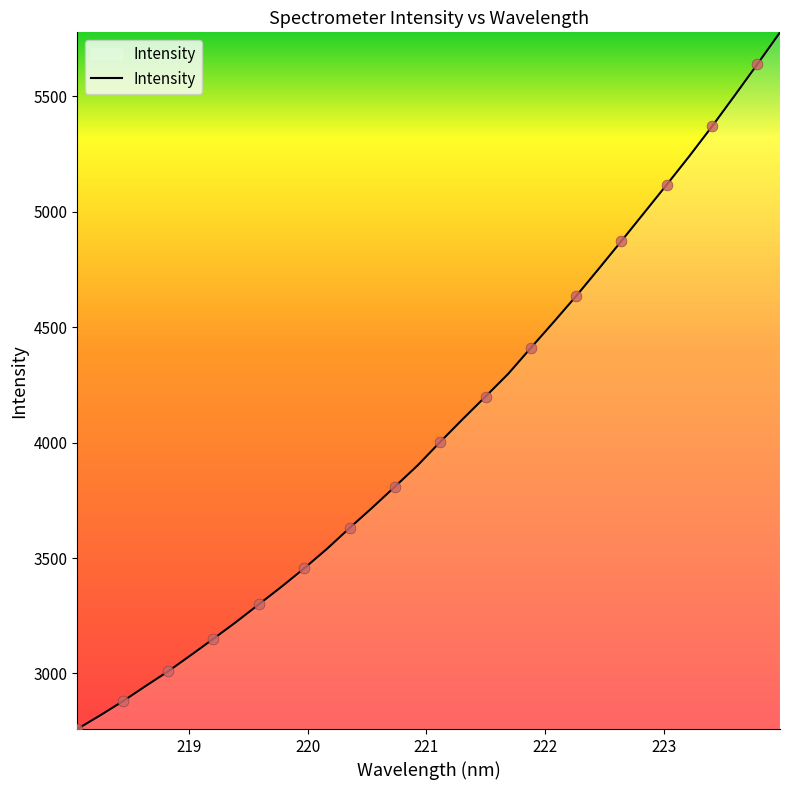

What is the smallest value displayed?

2759.4